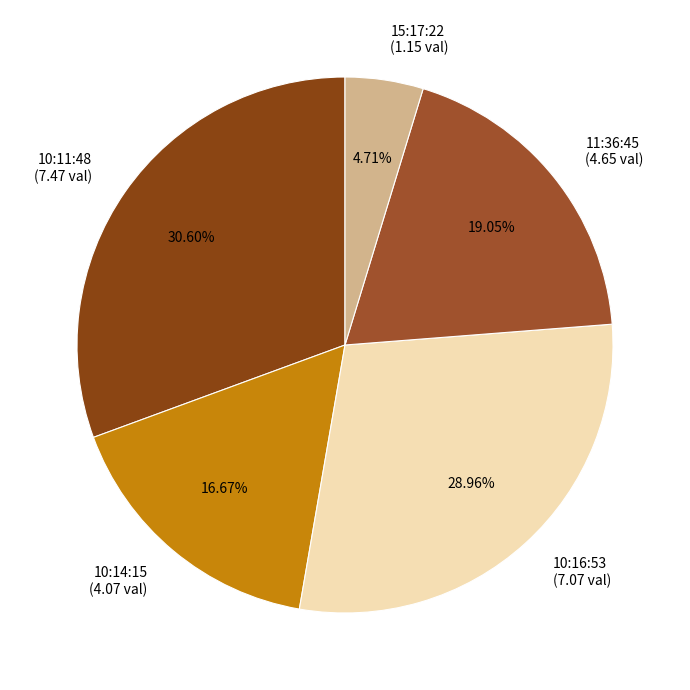

Combined, do 15:17:22 (1.15 val) and 11:36:45 (4.65 val) account for over 50%?

No